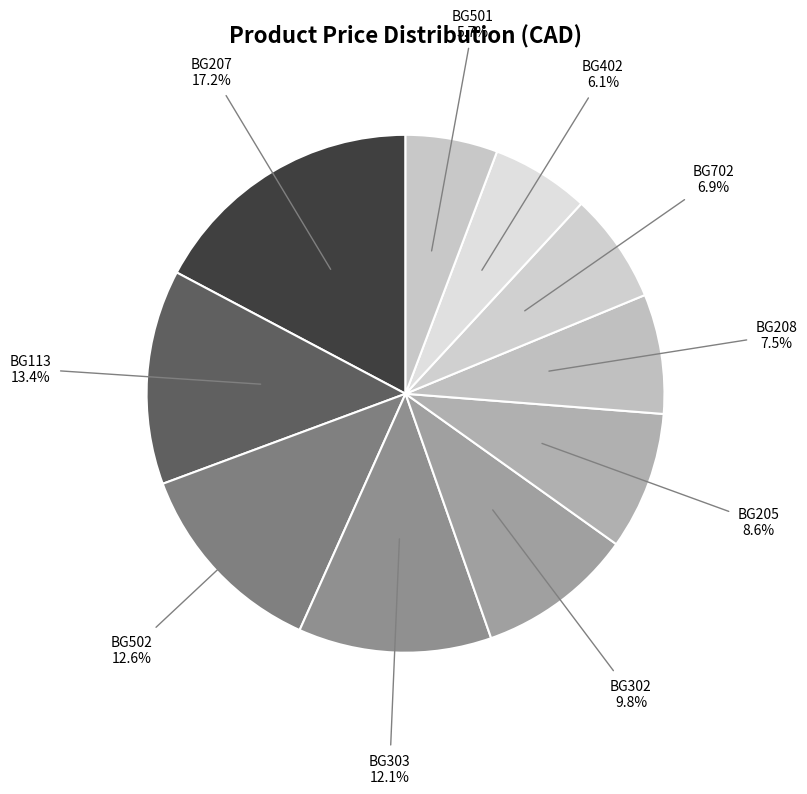

Which slice is the largest?

BG207